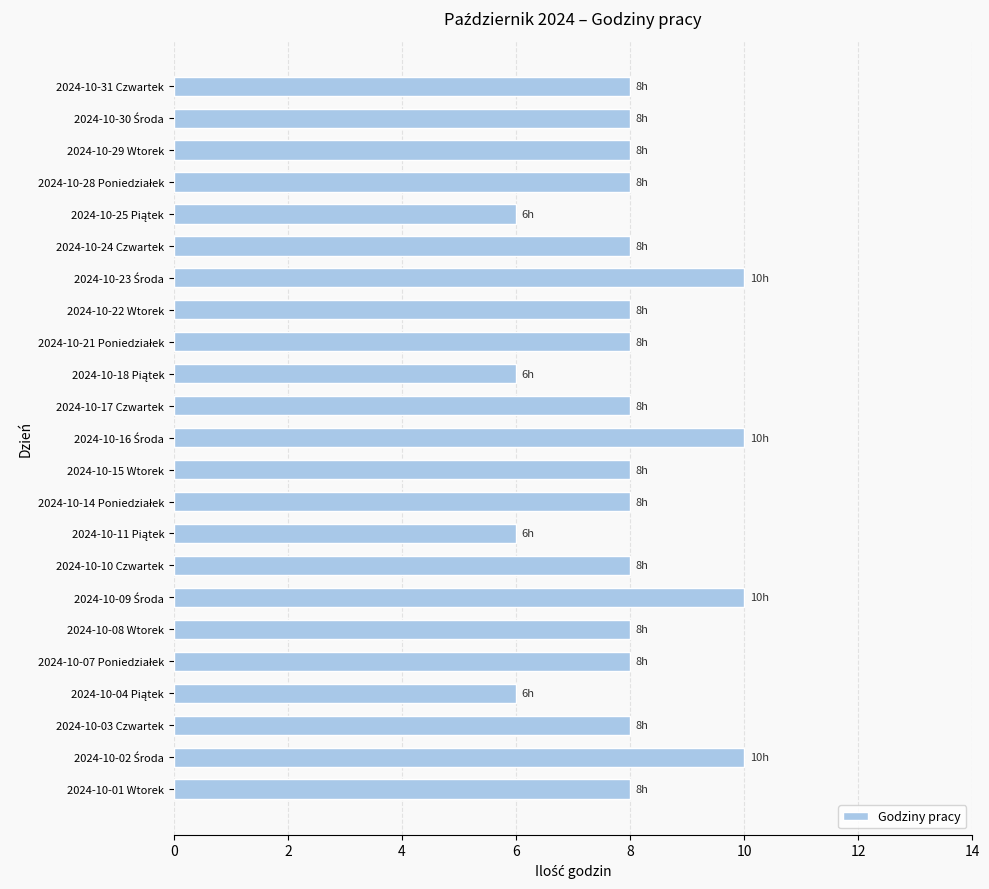

How many values are between 8 and 9?

15